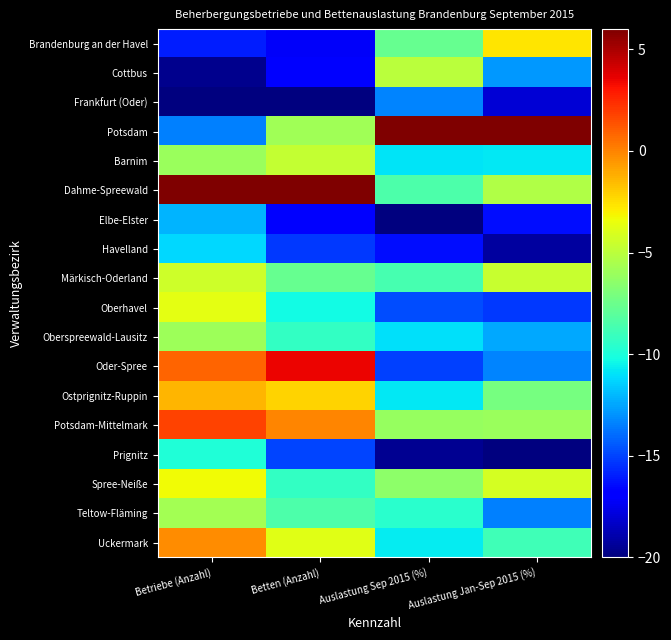

What is the total value across all series at Auslastung Jan-Sep 2015 (%)?

-184.6